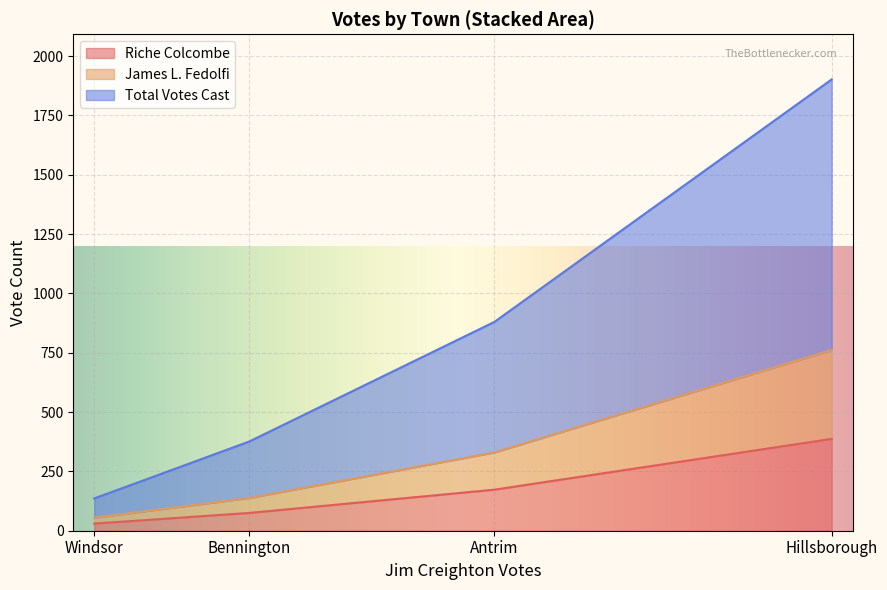

How many lines are shown in the chart?

3